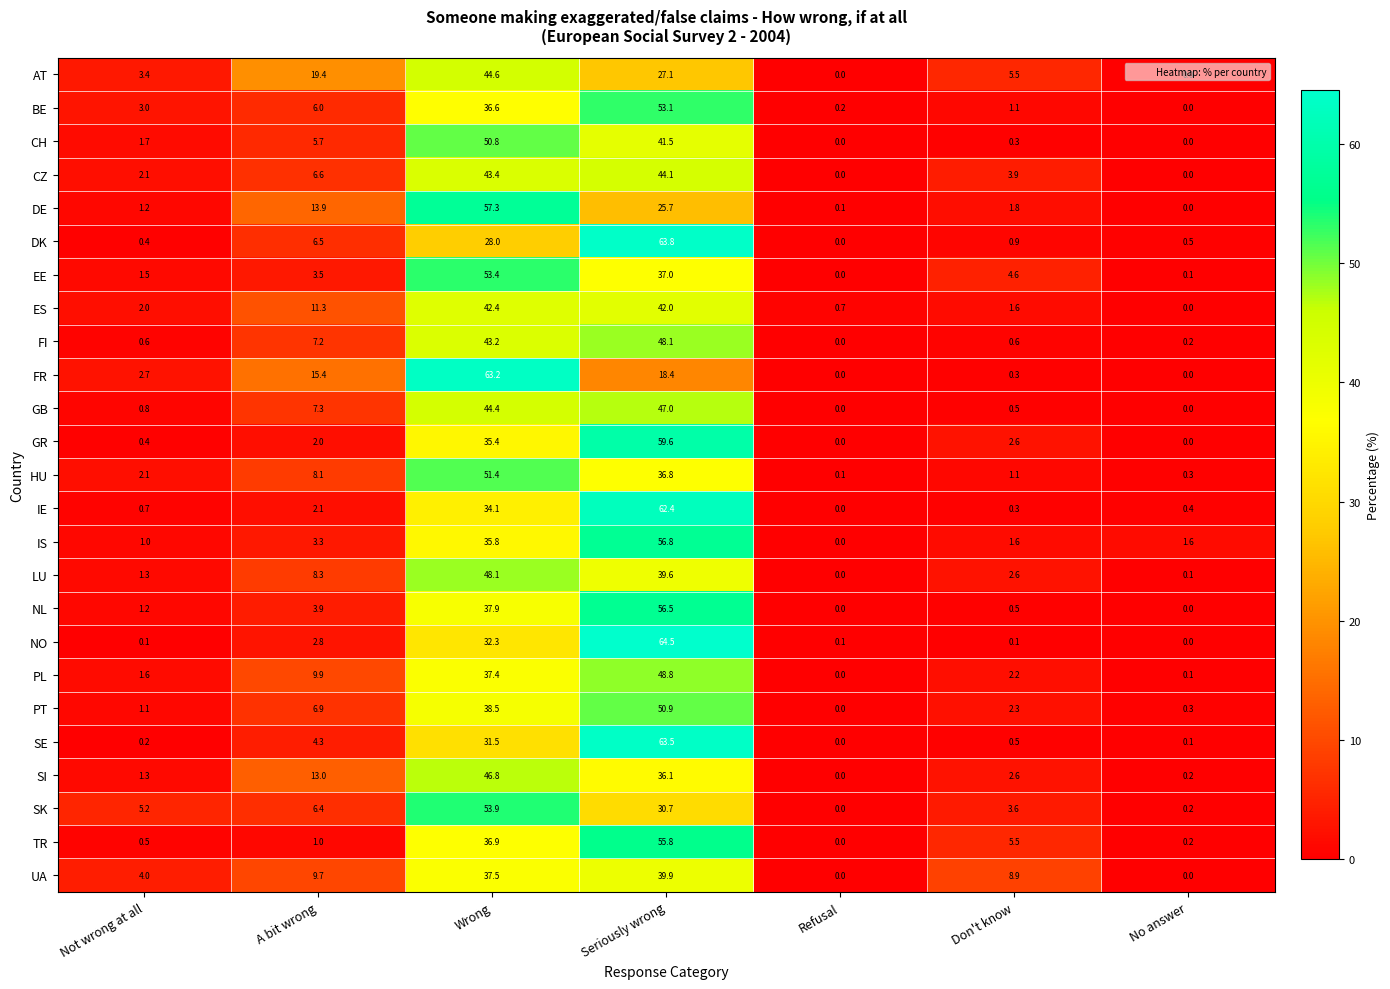

What is the spread (max minus min) of values at Refusal?

0.7